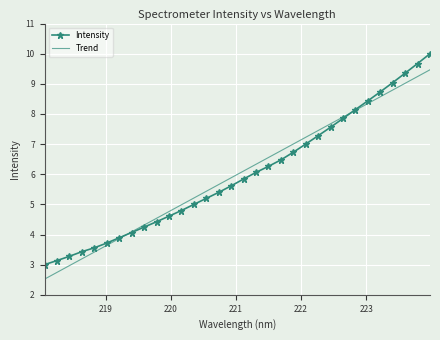

Reading left to right, what are all the values shown in this chart?

Intensity: 3.0	3.1	3.3	3.4	3.6	3.7	3.9	4.1	4.2	4.4	4.6	4.8	5.0	5.2	5.4	5.6	5.8	6.1	6.3	6.5	6.7	7.0	7.3	7.6	7.9	8.1	8.4	8.7	9.0	9.4	9.7	10.0
Trend: 2.5	2.7	3.0	3.2	3.4	3.6	3.9	4.1	4.3	4.5	4.8	5.0	5.2	5.4	5.7	5.9	6.1	6.3	6.6	6.8	7.0	7.2	7.5	7.7	7.9	8.1	8.3	8.6	8.8	9.0	9.2	9.5